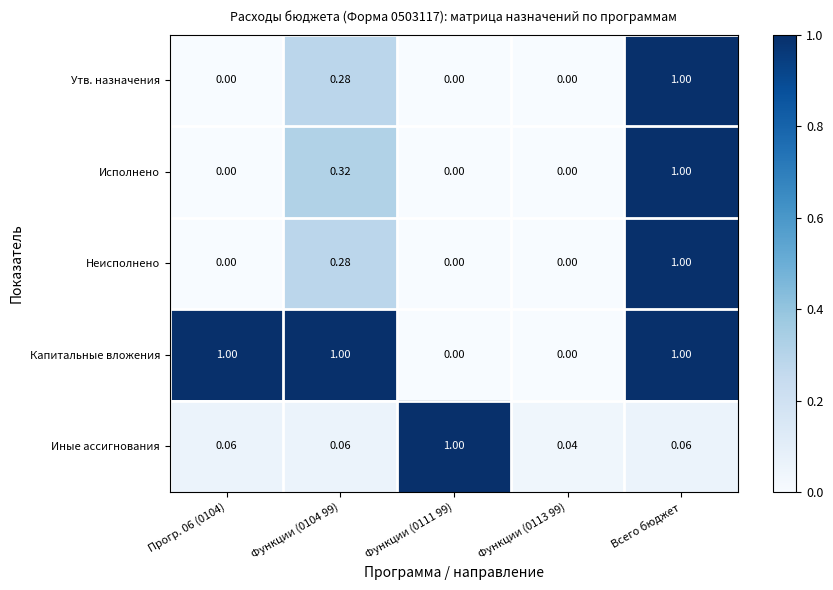

At which category is the sum across all series the highest?

Всего бюджет